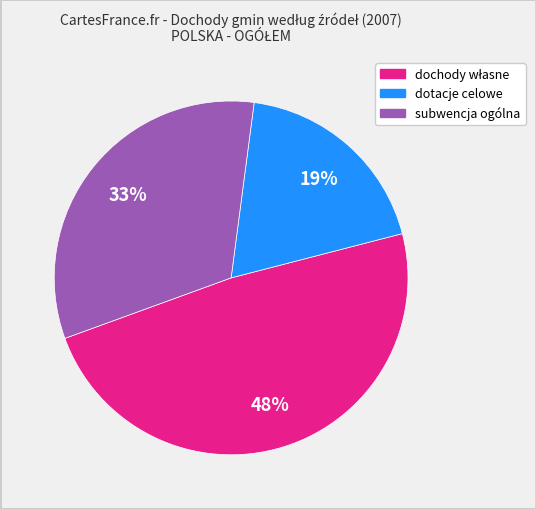

To the nearest percent, what is the average slice percentage?

33%